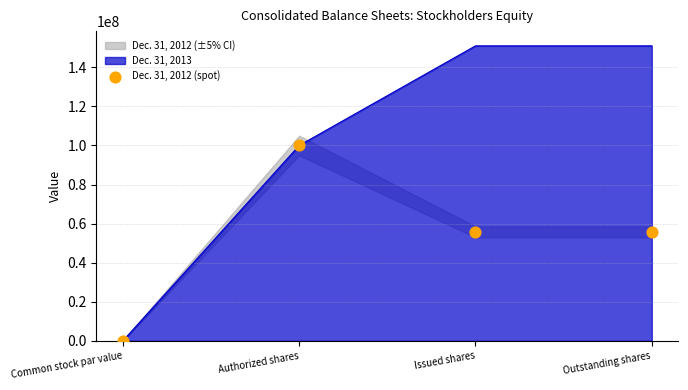

What is the change in value from Authorized shares to Issued shares?

-44205451.0